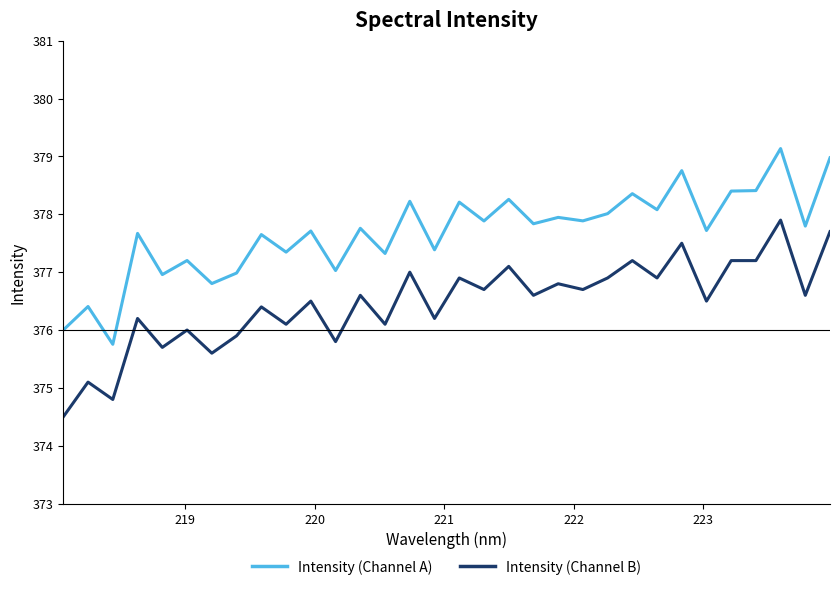

True or false: Intensity (Channel A) and Intensity (Channel B) cross at least once.

False